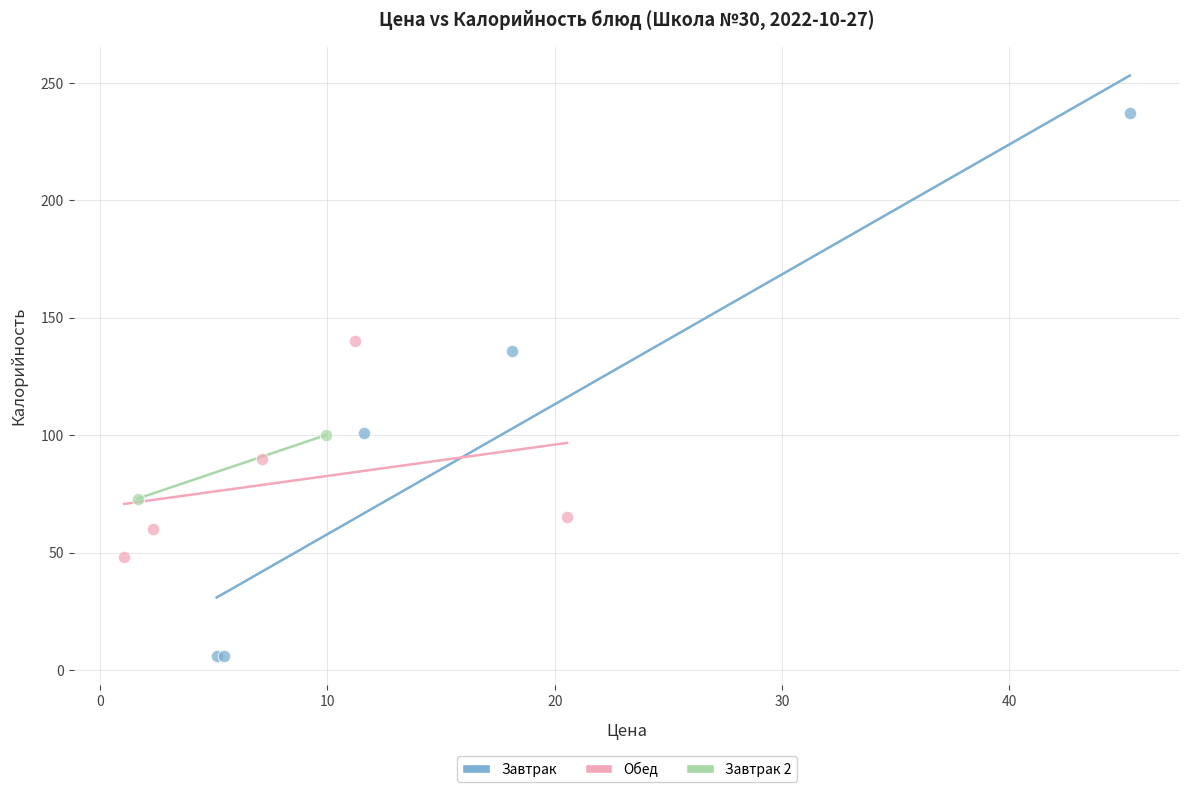

Which series has the largest Y range (max minus min)?

Завтрак